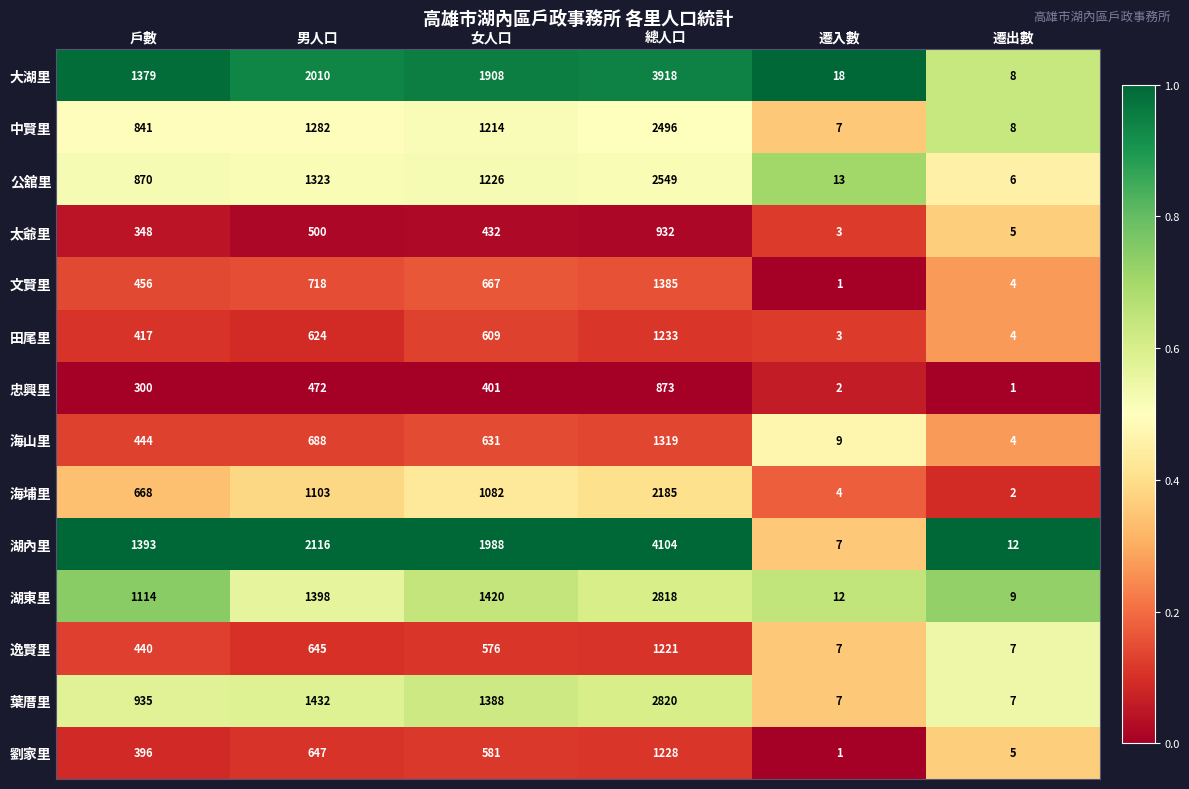

The 葉厝里 series shows 2820 at 總人口. True or false?

True